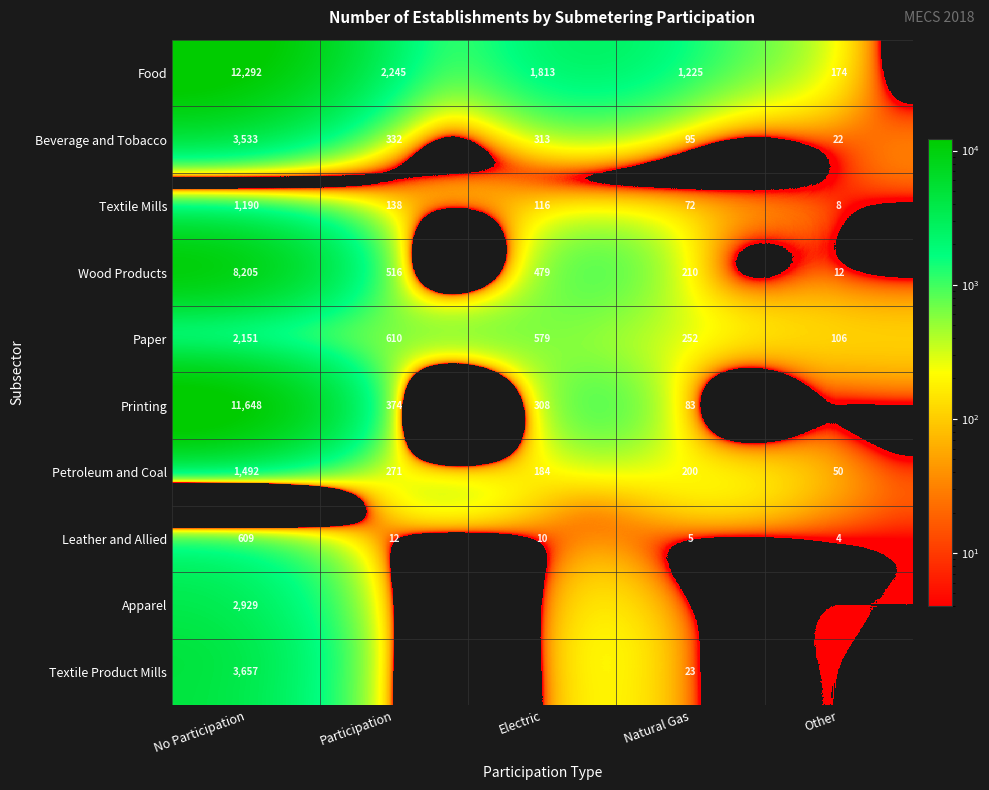

The value of Beverage and Tobacco at No Participation is 4656. True or false?

False